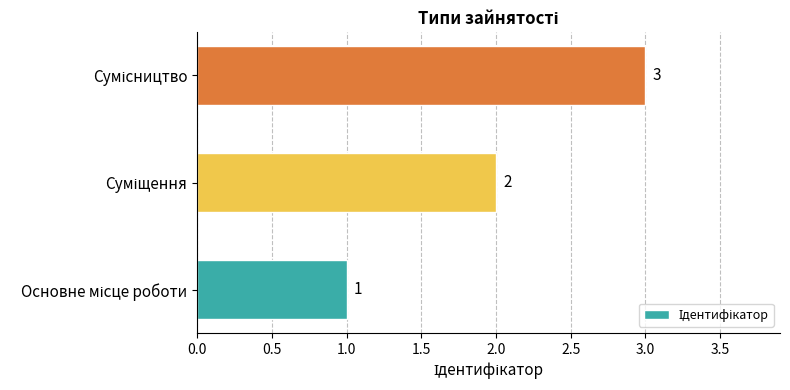

How many values are below 2?

1